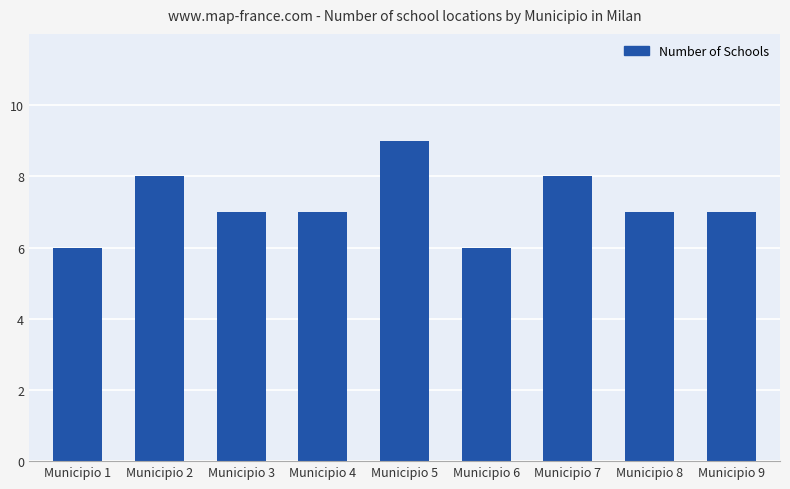

Reading left to right, list all the values displayed in this chart.

Municipio 1=6	Municipio 2=8	Municipio 3=7	Municipio 4=7	Municipio 5=9	Municipio 6=6	Municipio 7=8	Municipio 8=7	Municipio 9=7